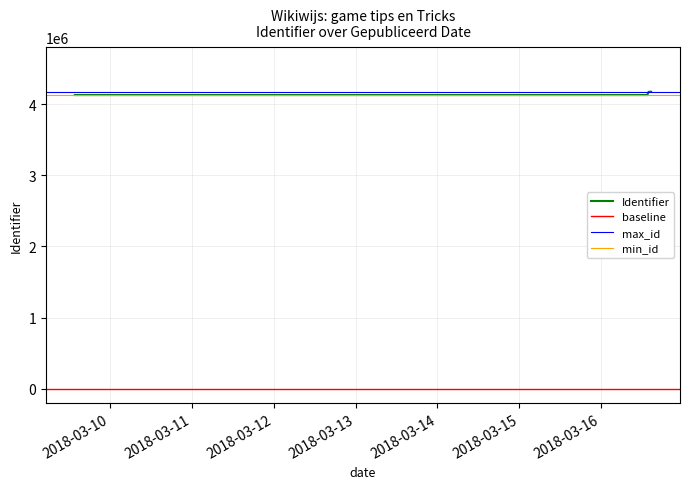

Is it true that the value at 2018-03-16 is 4174385?

True